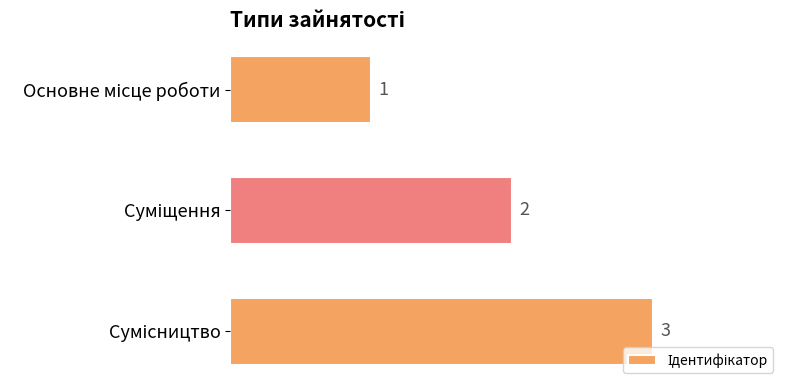

What is the average value?

2